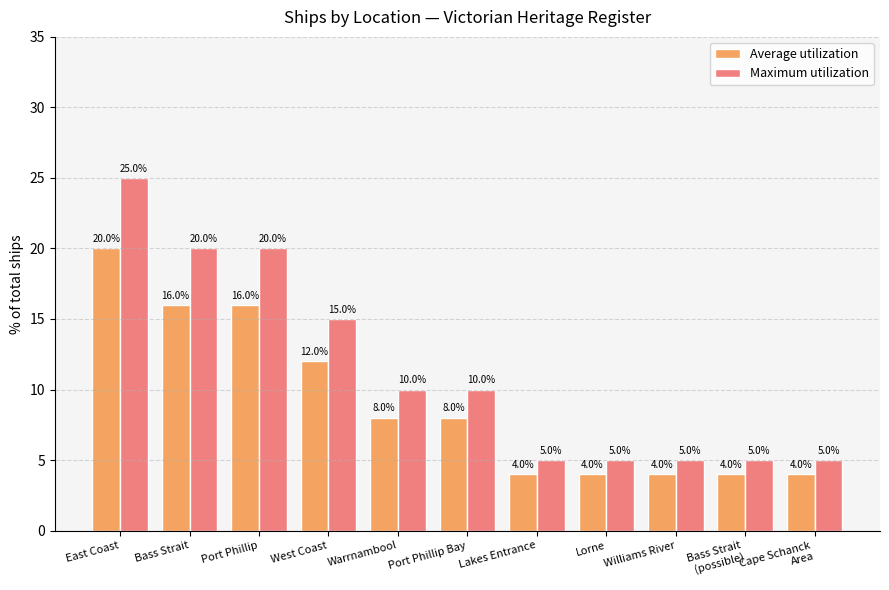

At Bass Strait, list the series in order from largest to smallest.

Maximum utilization, Average utilization